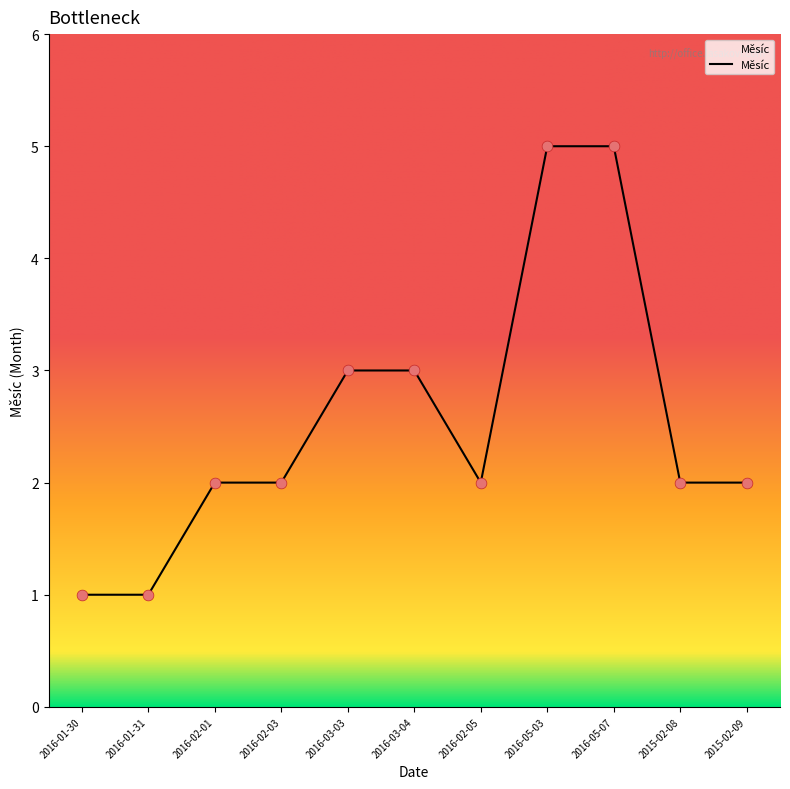

Approximately how many times larger is the value at 2016-05-07 compared to 2016-02-03?

2.5